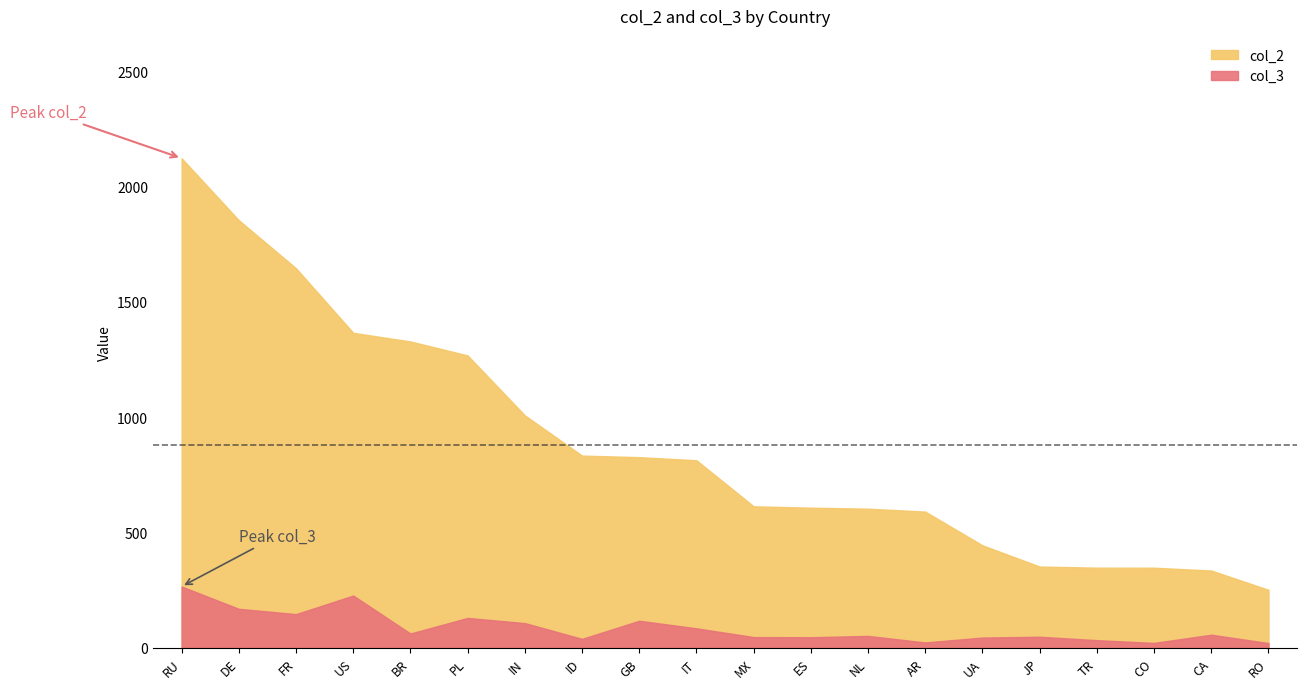

The col_2 series shows 827.1 at GB. True or false?

True